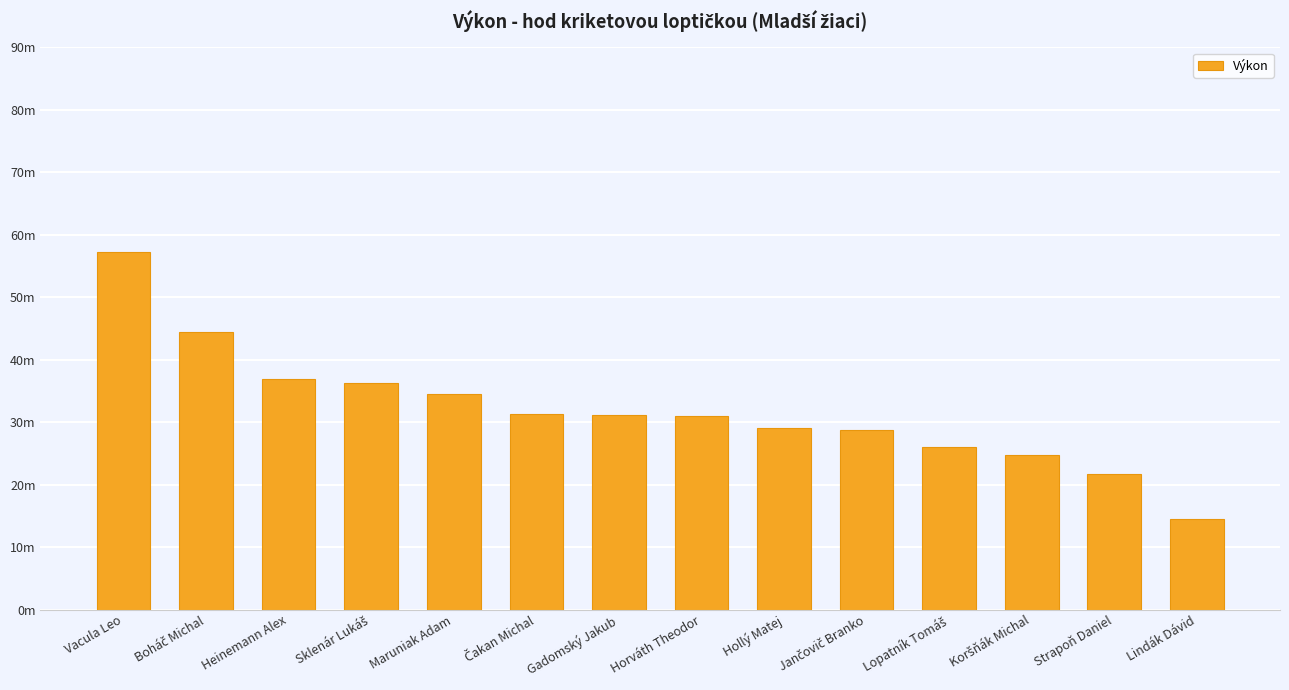

Which has a higher value, Čakan Michal or Boháč Michal?

Boháč Michal